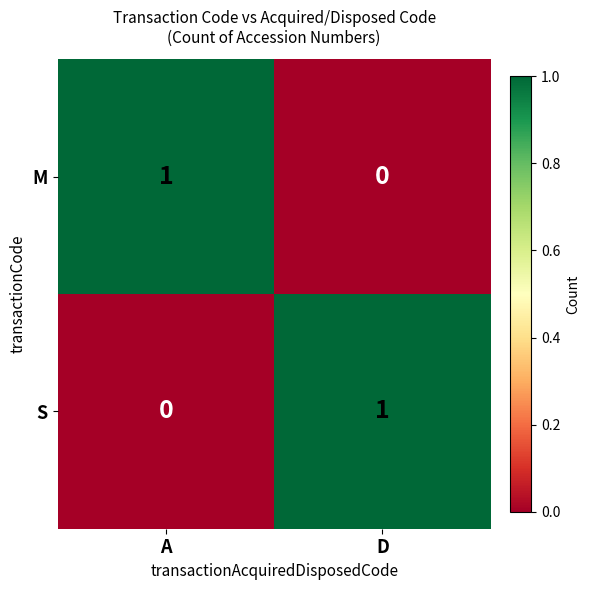

True or false: M has a value of 0 at D.

True